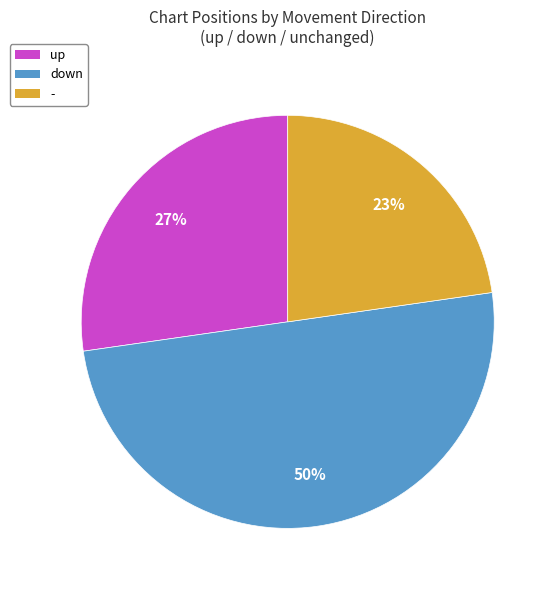

Rank the categories by value from lowest to highest.

-, up, down